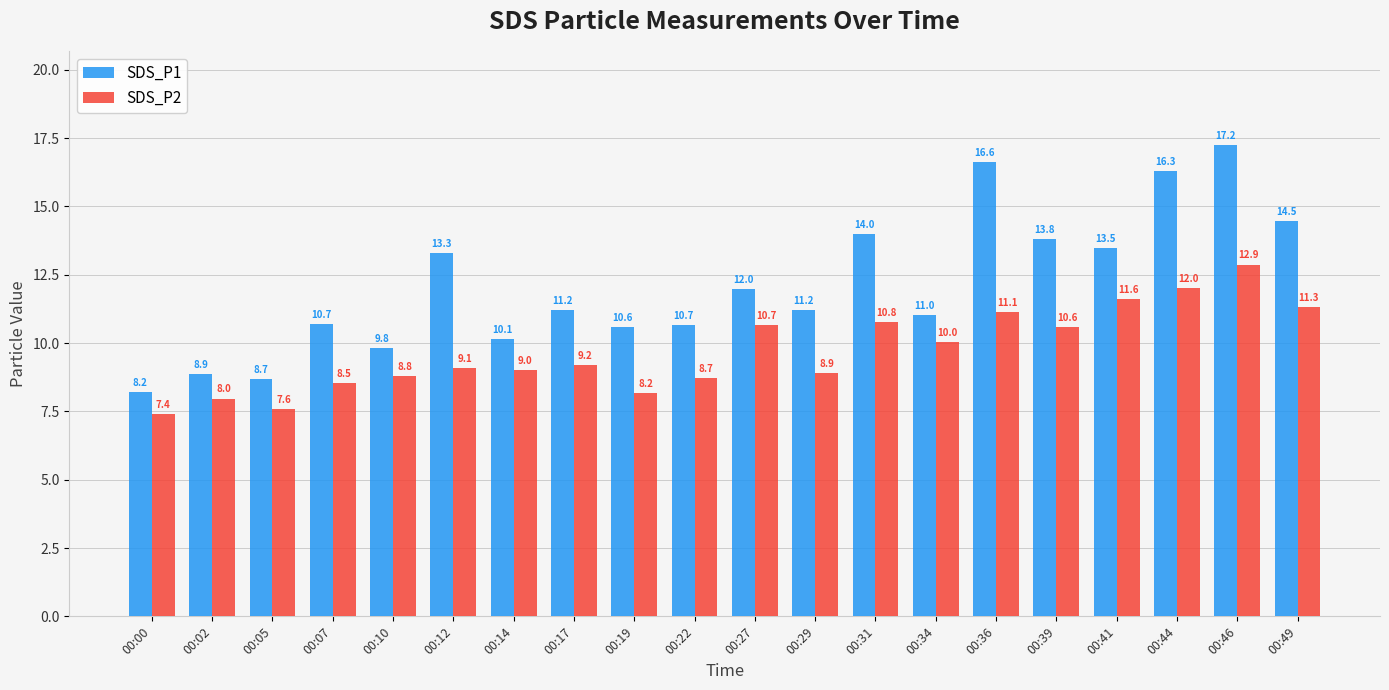

At which label is SDS_P2 closest to 10?

00:34